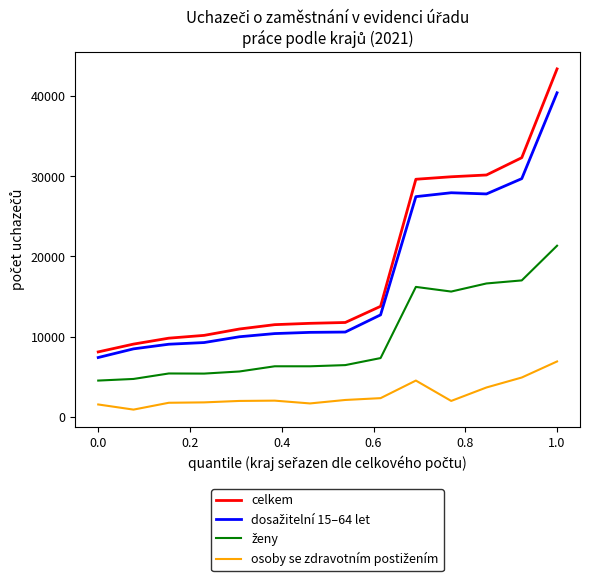

Which series has the largest range (max minus min)?

celkem